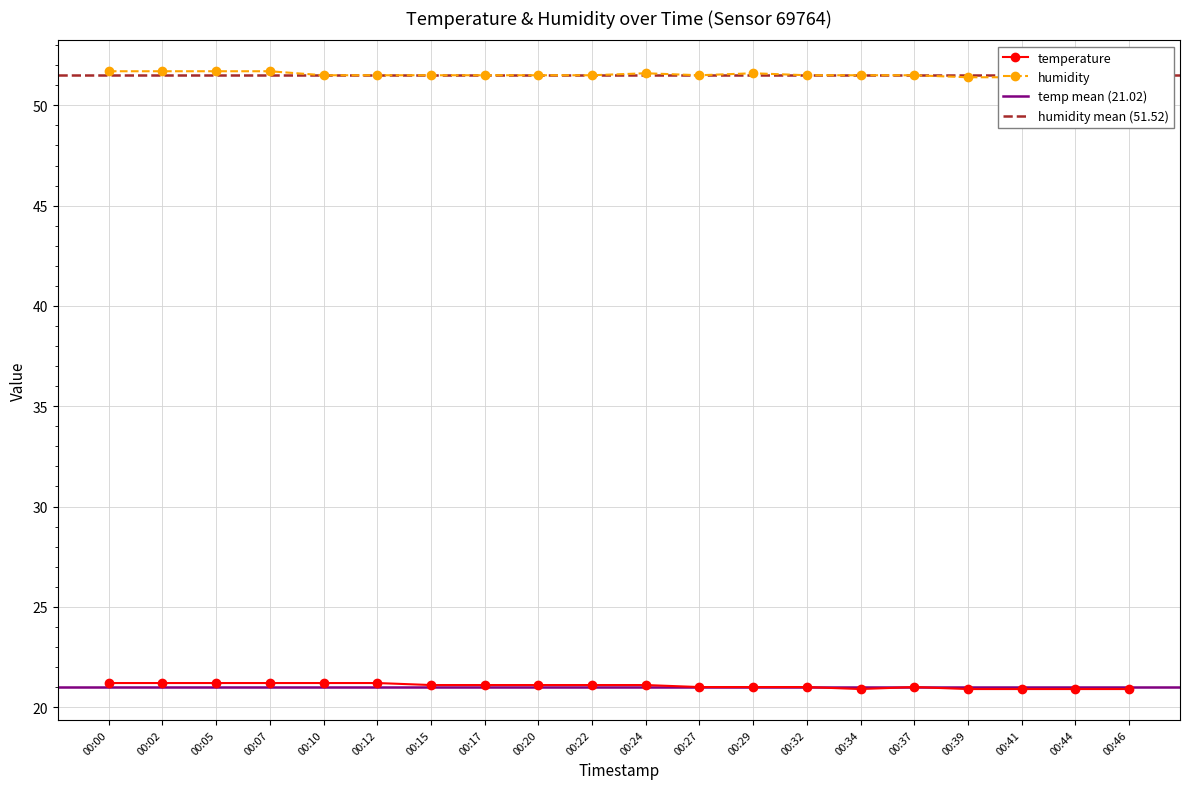

At 00:00, list the series in order from smallest to largest.

temperature, humidity